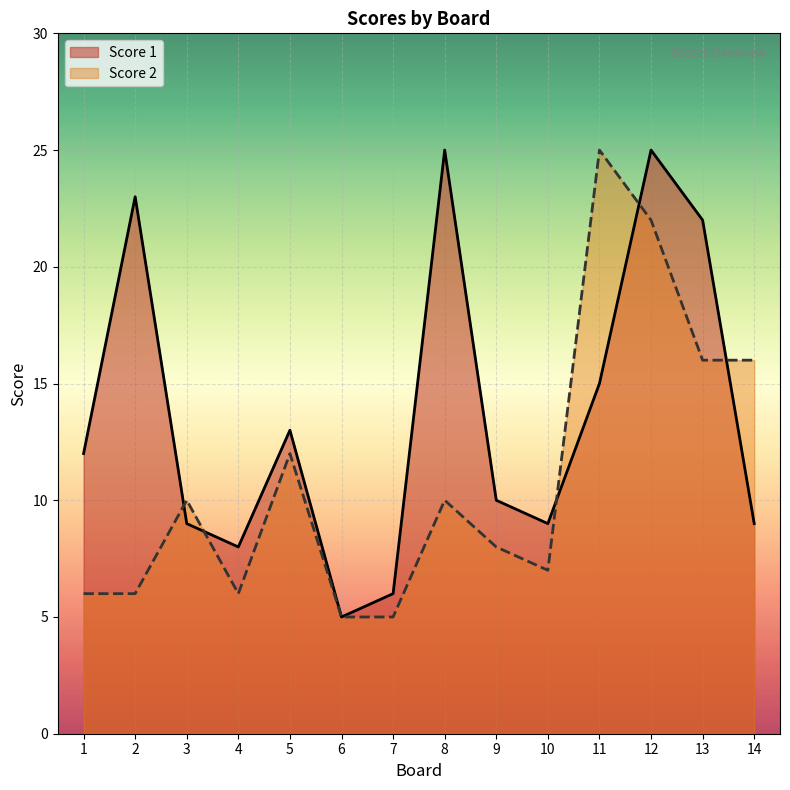

At which category does the chart reach its minimum across all series?

6